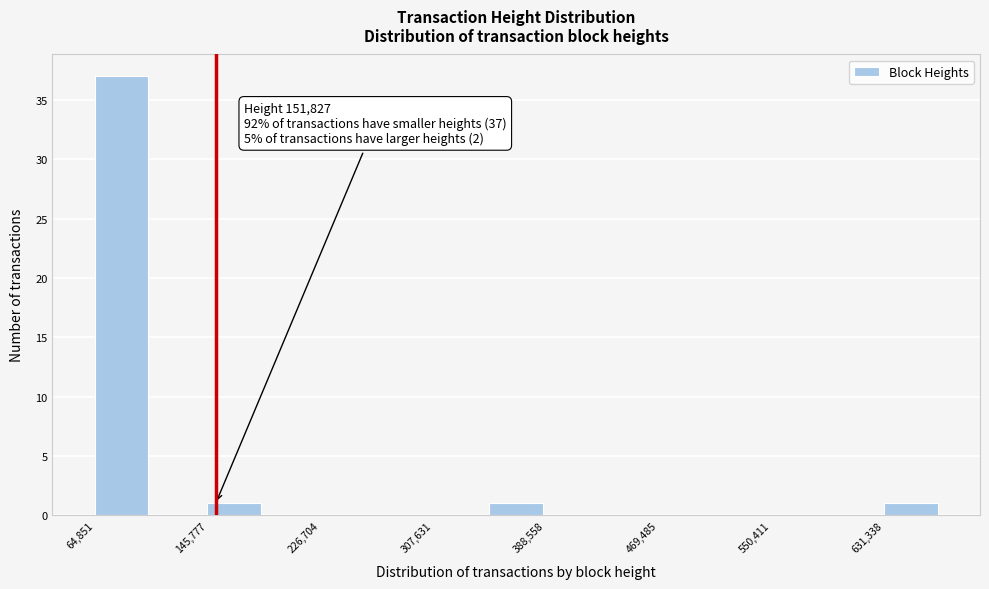

Over which range of the x-axis is the bar tallest?

60000 to 110000